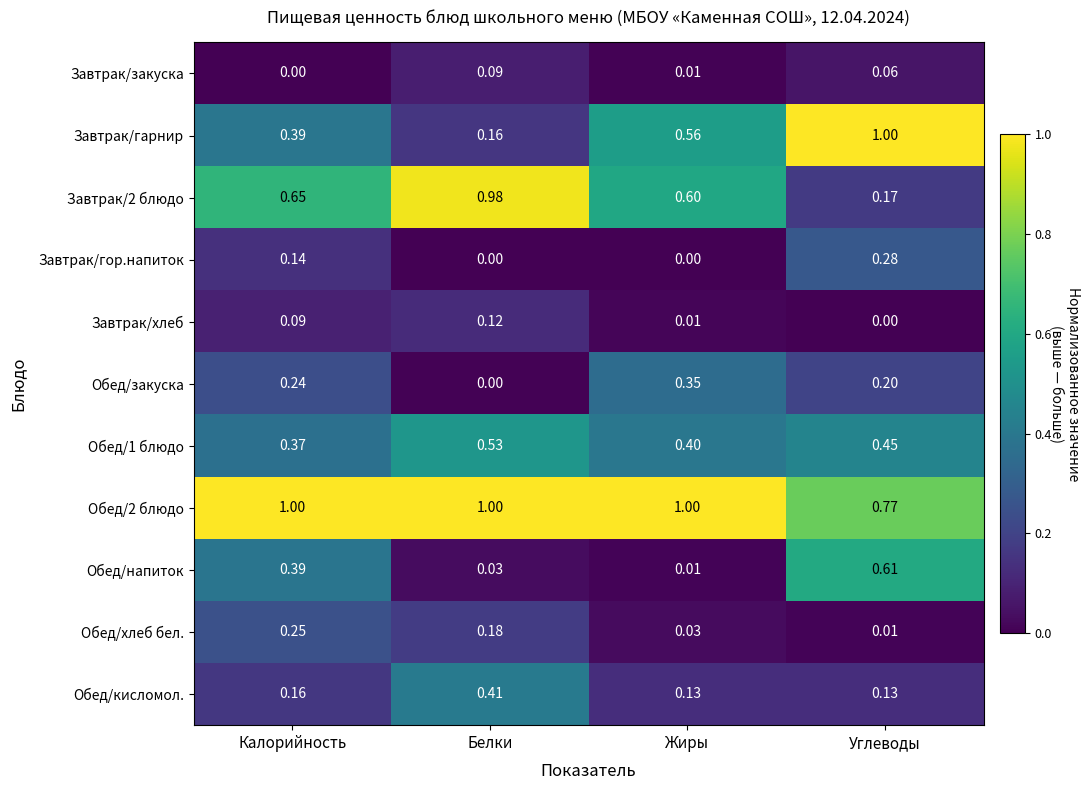

What is the total value across all series at Углеводы?

3.7